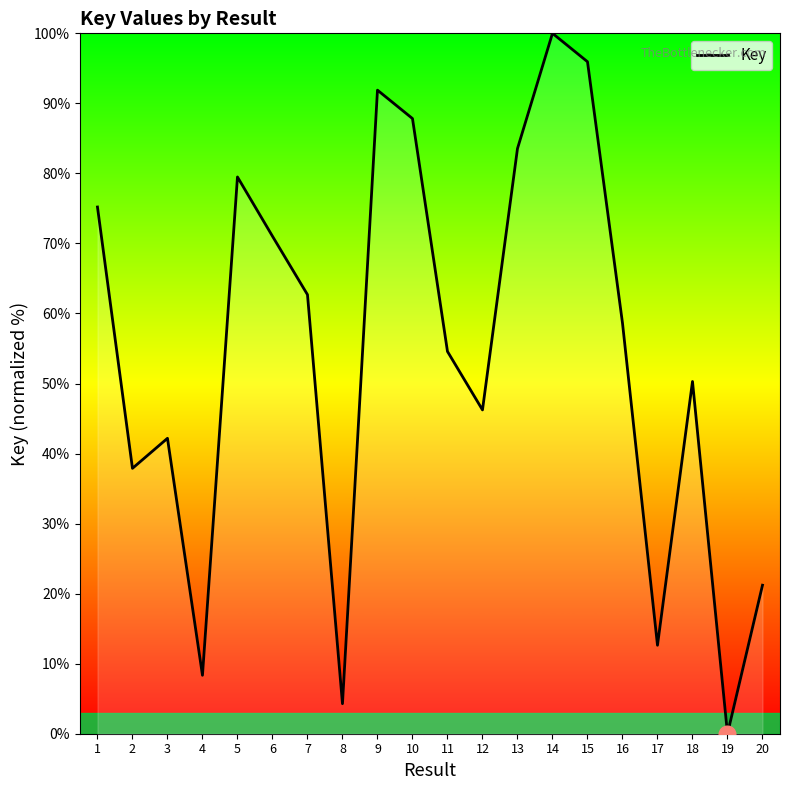

How many values are below 58?

10